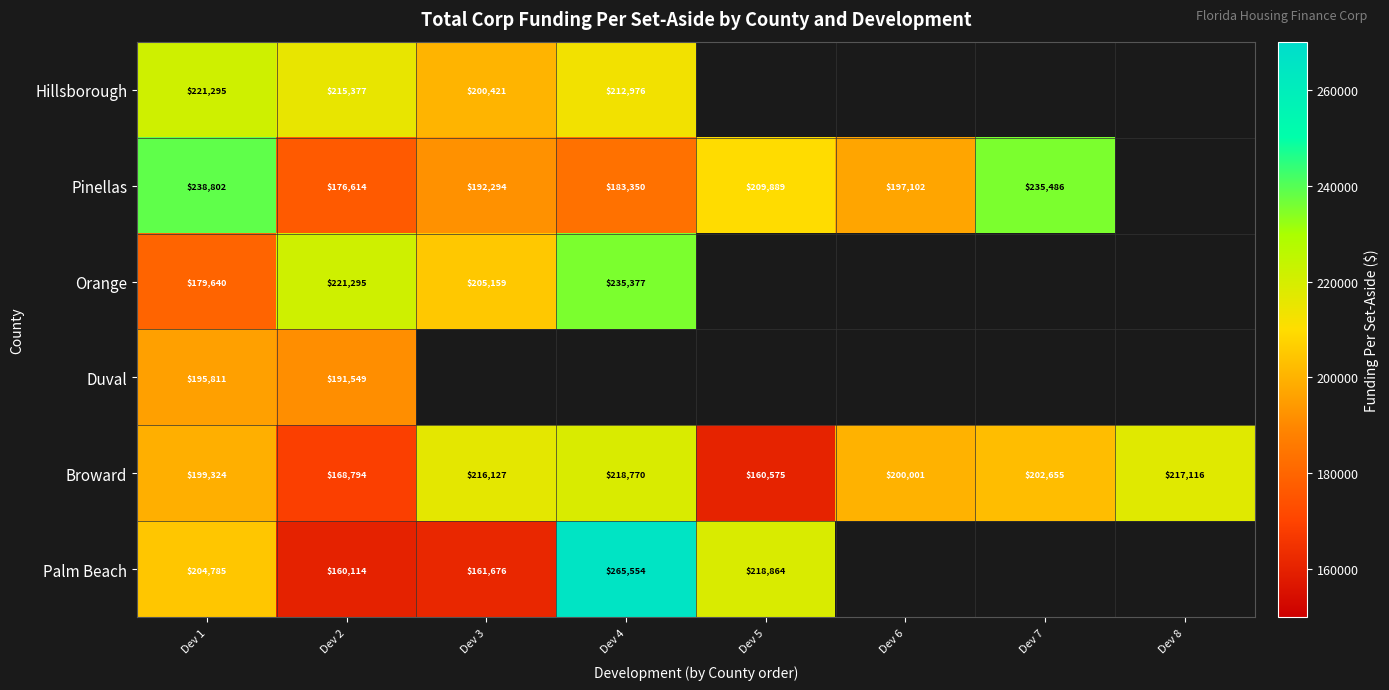

At how many categories does at least one series exceed 213504?

7